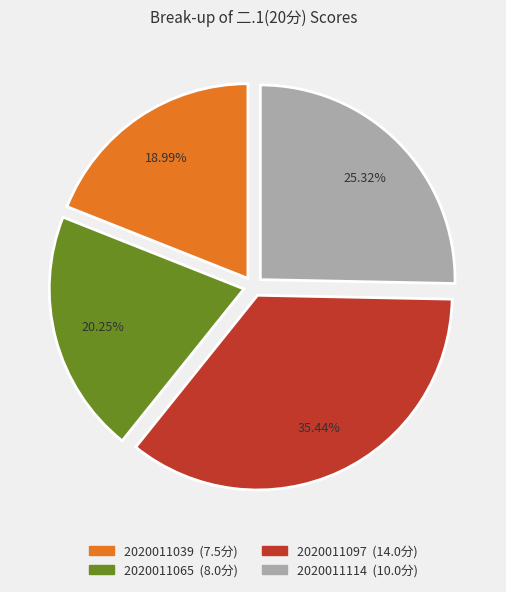

The 2020011039 slice represents 27% of the pie. True or false?

False